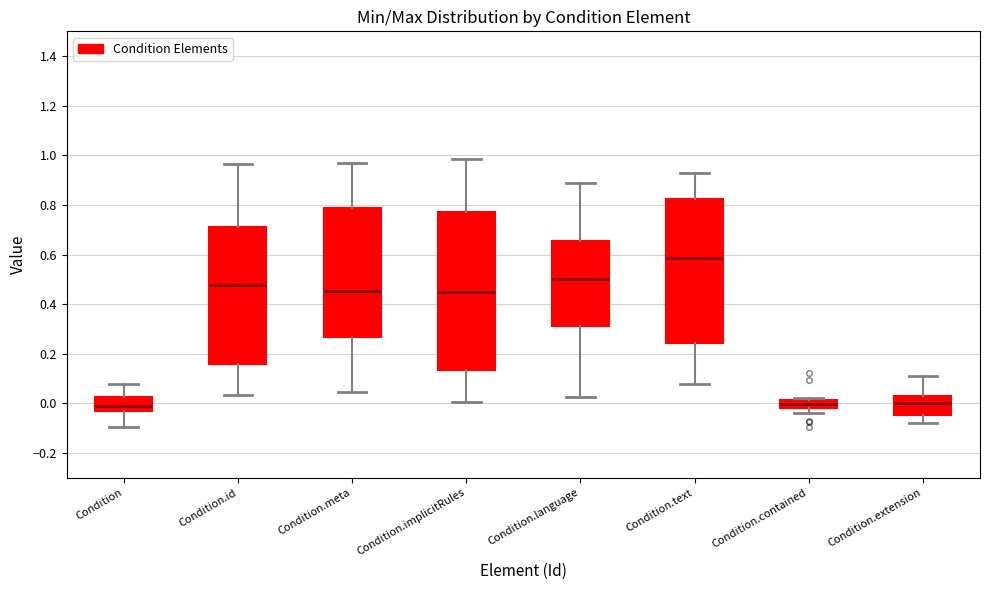

Reading left to right, read every box against the y-axis: the position of its median line, the range the box covers, and the ends of its whiskers. The values are not printed on the chart, so give them approximately, as read against the axis.

Condition: median -0.02, box -0.04 to 0.02, whiskers -0.10 to 0.08
Condition.id: median 0.48, box 0.16 to 0.70, whiskers 0.04 to 0.96
Condition.meta: median 0.46, box 0.26 to 0.78, whiskers 0.04 to 0.96
Condition.implicitRules: median 0.46, box 0.14 to 0.78, whiskers 0.00 to 0.98
Condition.language: median 0.50, box 0.32 to 0.66, whiskers 0.02 to 0.88
Condition.text: median 0.58, box 0.24 to 0.82, whiskers 0.08 to 0.92
Condition.contained: median 0.00, box -0.02 to 0.02, whiskers -0.04 to 0.02 (just above the box's upper edge)
Condition.extension: median 0.00, box -0.04 to 0.04, whiskers -0.08 to 0.10